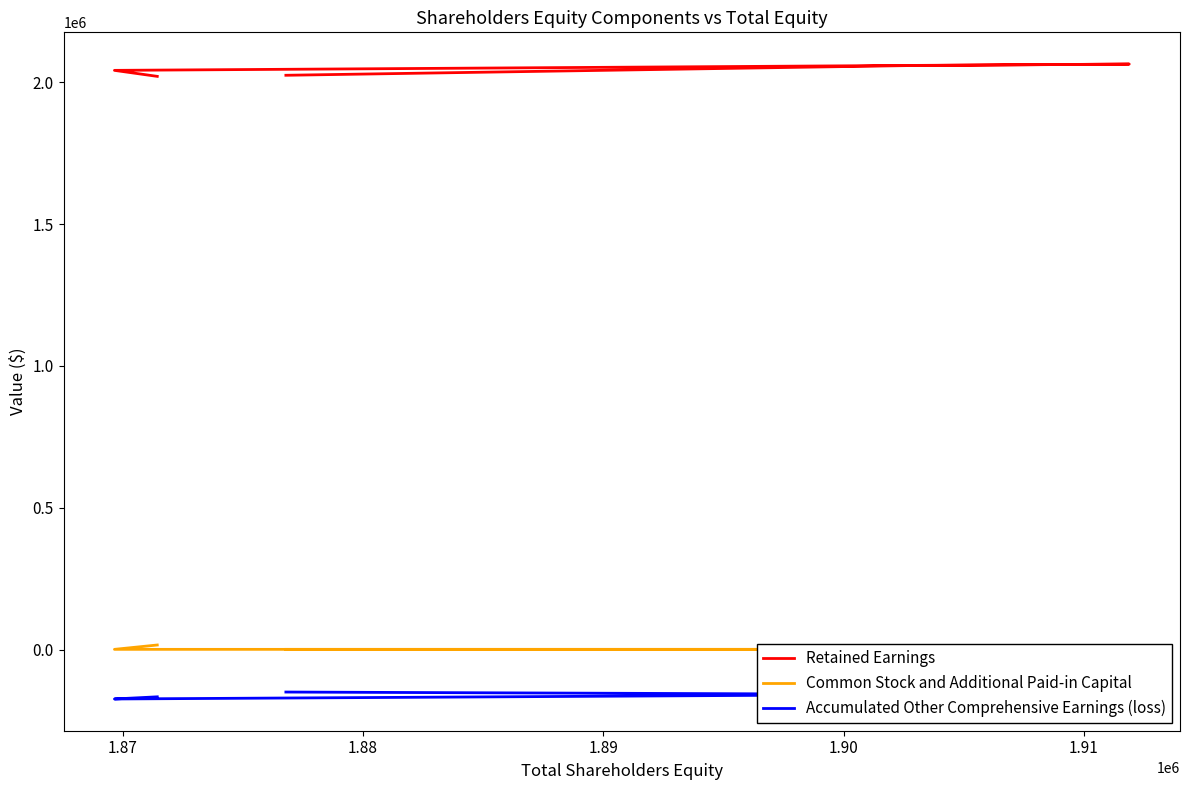

What is the difference between the second highest and second lowest values in the Retained Earnings series?

34157